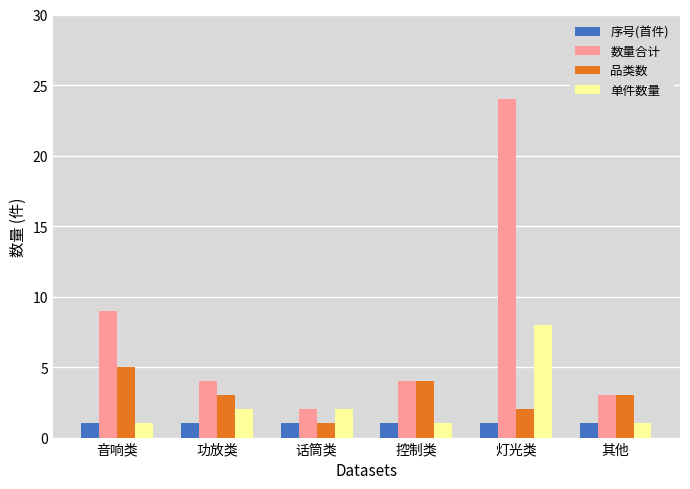

What are all the series names shown in the legend?

序号(首件), 数量合计, 品类数, 单件数量